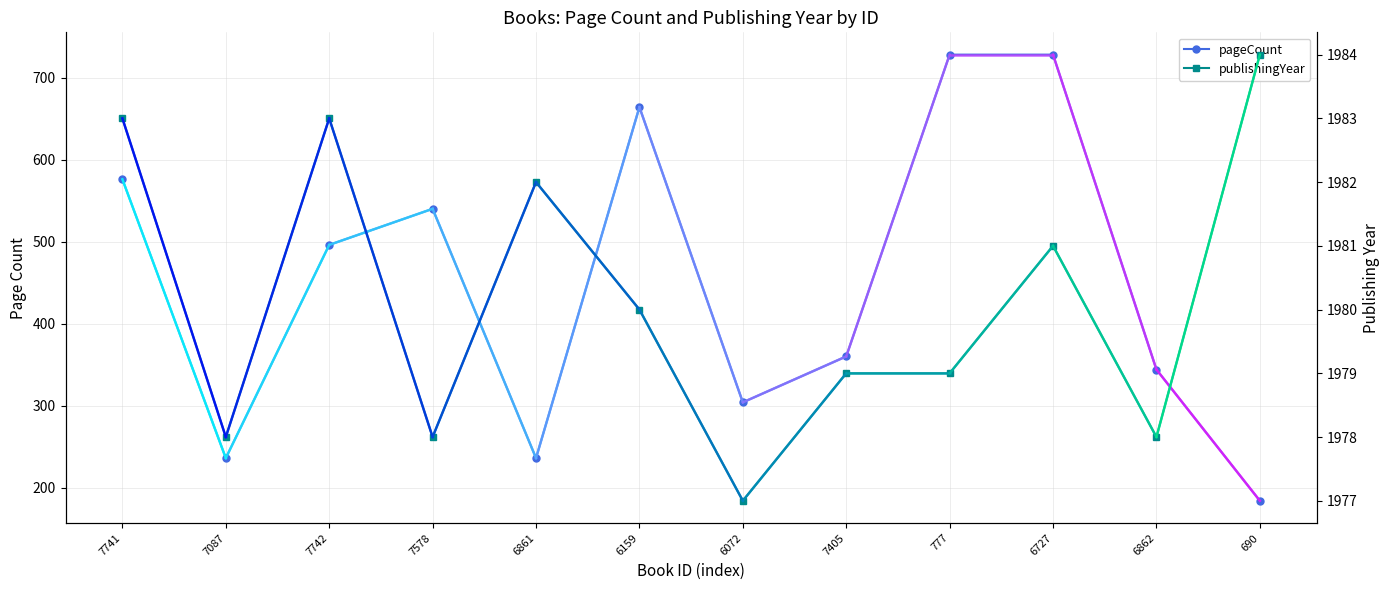

The publishingYear series shows 1981 at 6727. True or false?

True